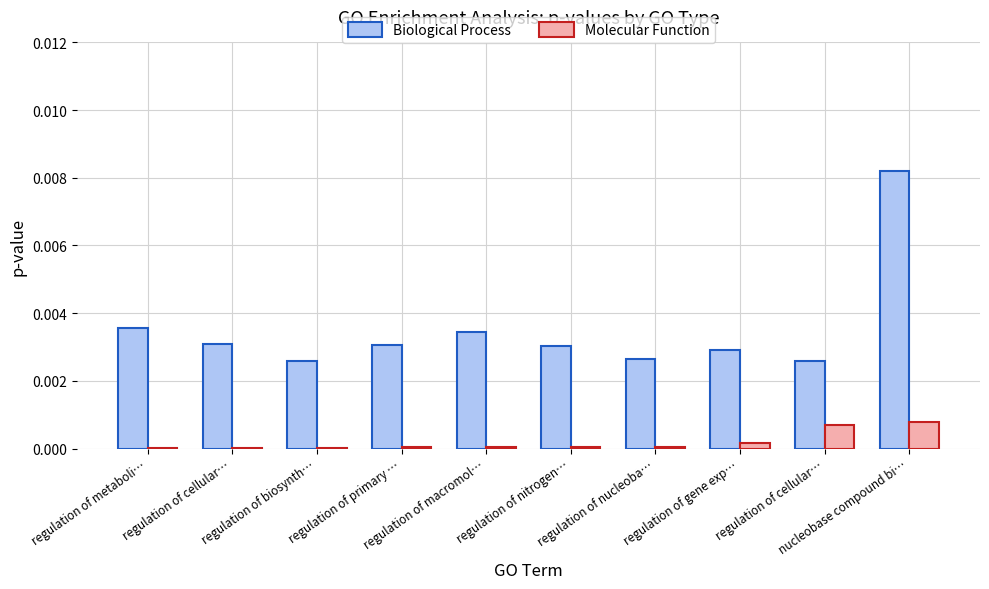

True or false: Molecular Function has a value of 0.0 at regulation of cellular….

False